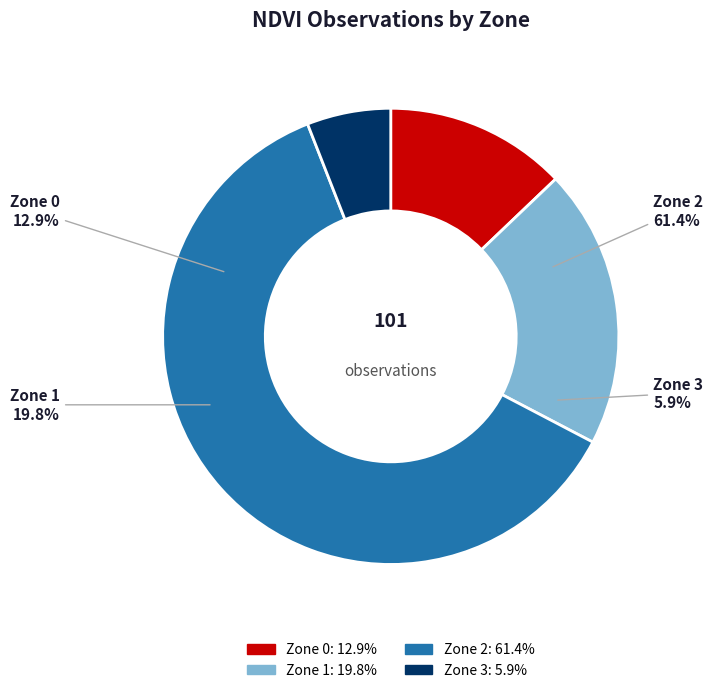

Is there any slice that represents more than half of the pie?

Yes